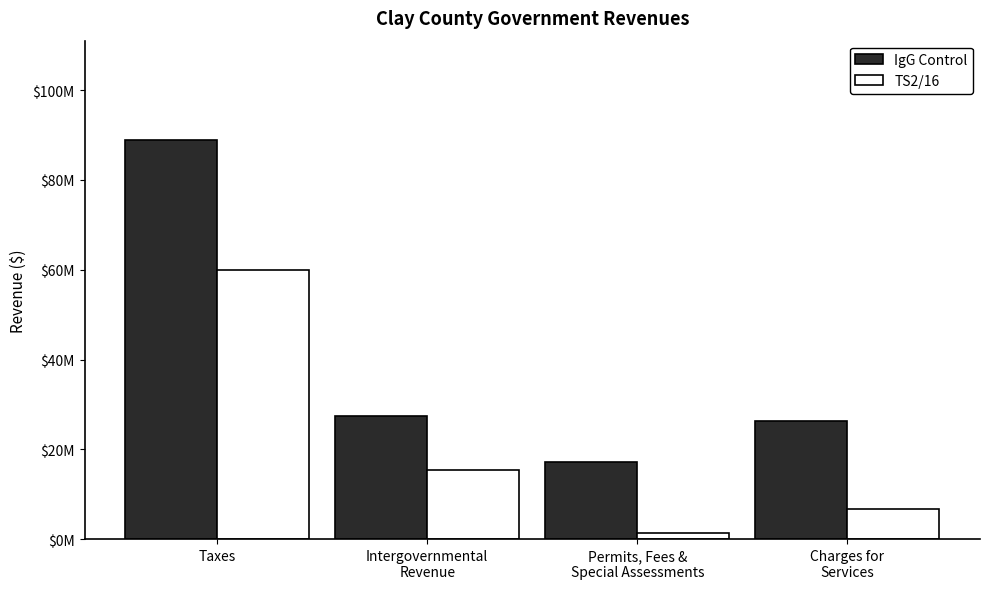

What is the label of the 1st bar from the right?

Charges for
Services